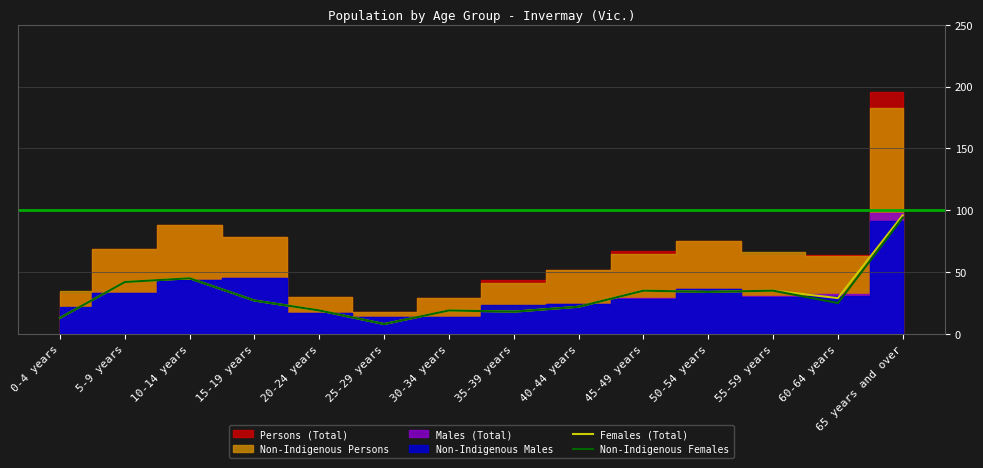

True or false: Females (Total) and Non-Indigenous Females intersect in this chart.

False